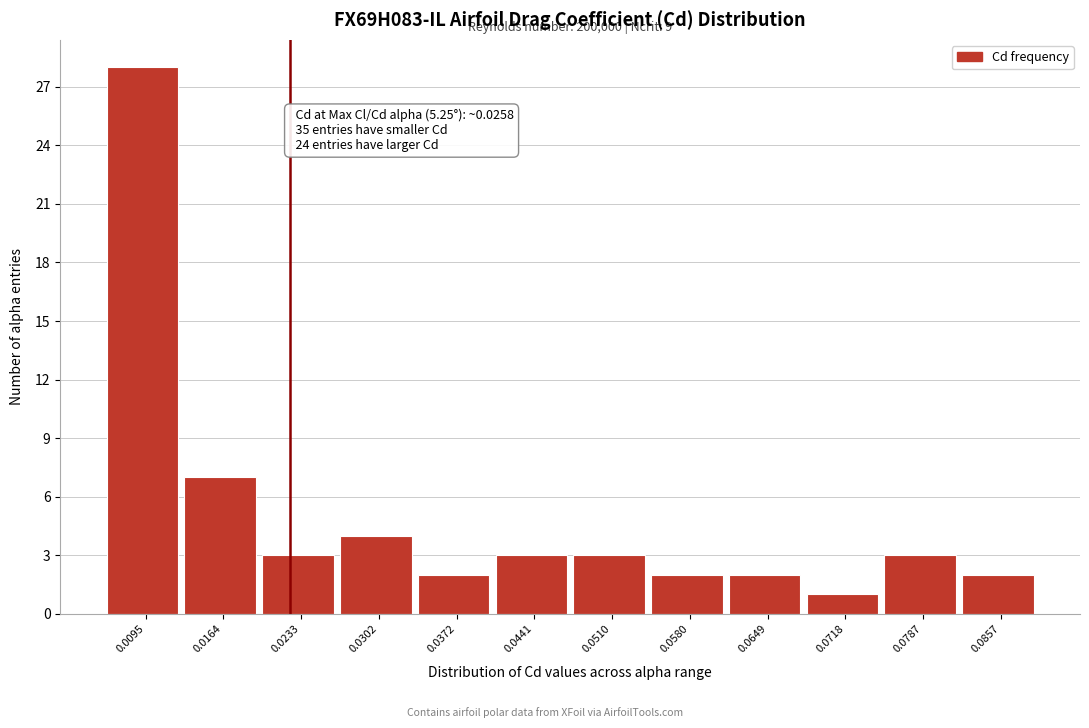

Reading right to left, list all the values displayed in this chart.

0.0857=2	0.0787=3	0.0718=1	0.0649=2	0.0580=2	0.0510=3	0.0441=3	0.0372=2	0.0302=4	0.0233=3	0.0164=7	0.0095=28